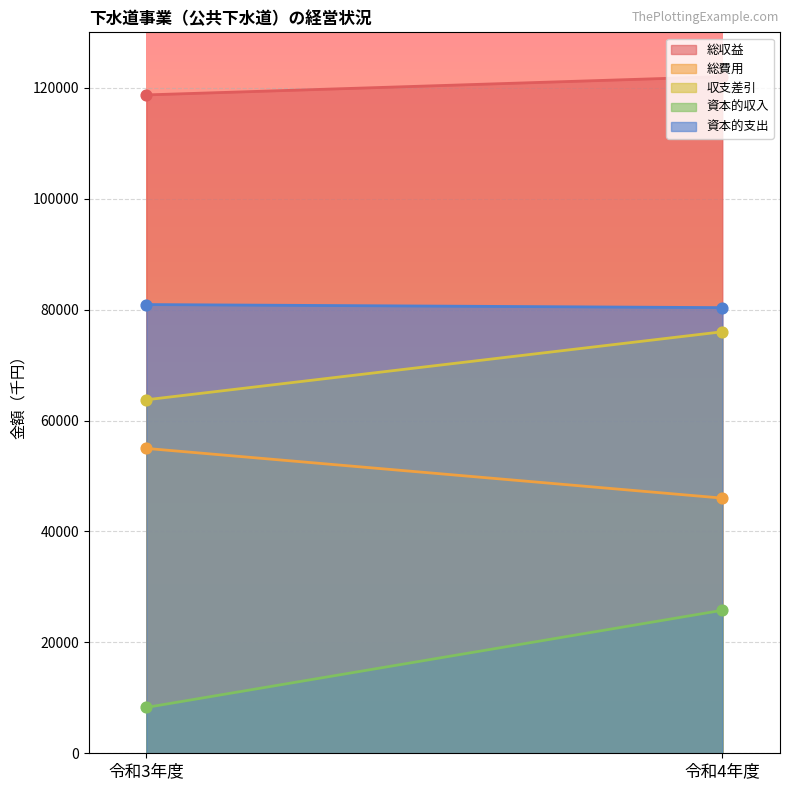

What is the total value across all series at 令和4年度?

350183